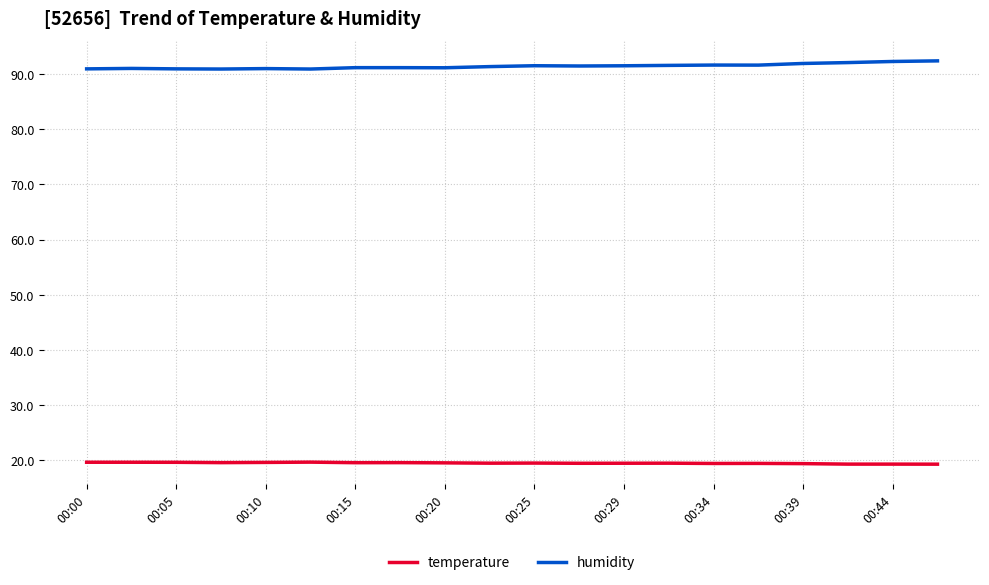

List the series in order of their overall mean, lowest first.

temperature, humidity